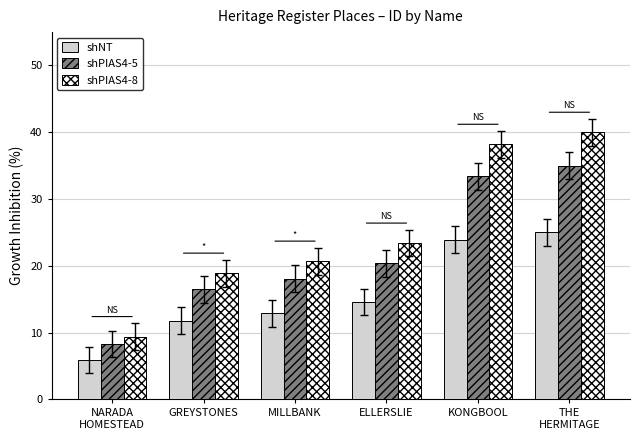

Which category has the highest value in the shPIAS4-8 series?

THE
HERMITAGE